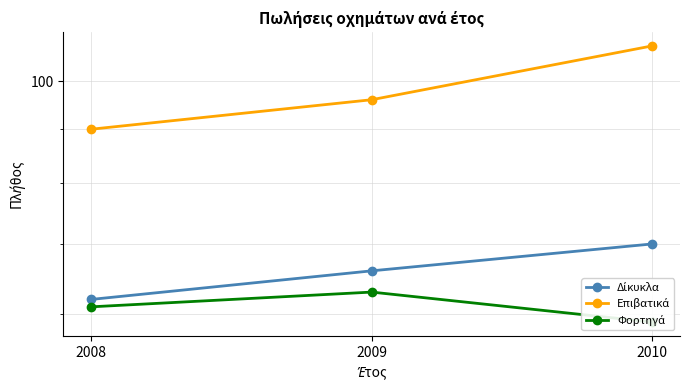

What is the difference between the maximum and minimum values in the Δίκυκλα series?

8